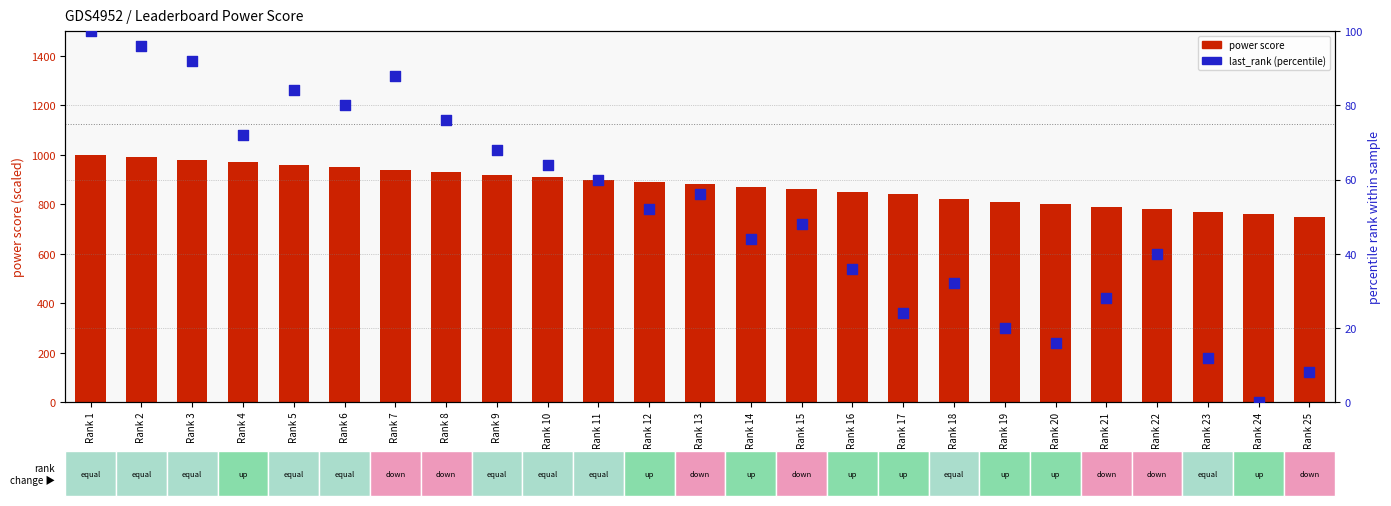

Is the value of last_rank (percentile) at Rank 20 greater than the value of power score at Rank 1?

No